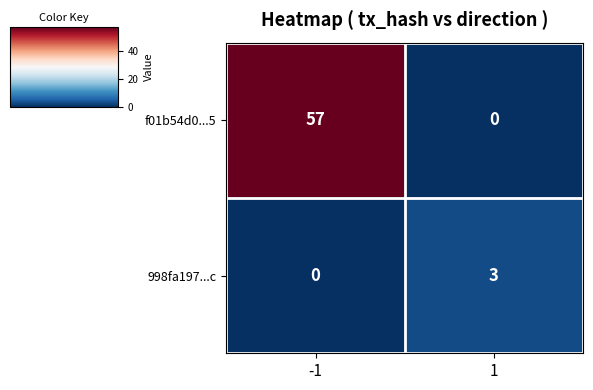

What is the spread (max minus min) of values at -1?

57